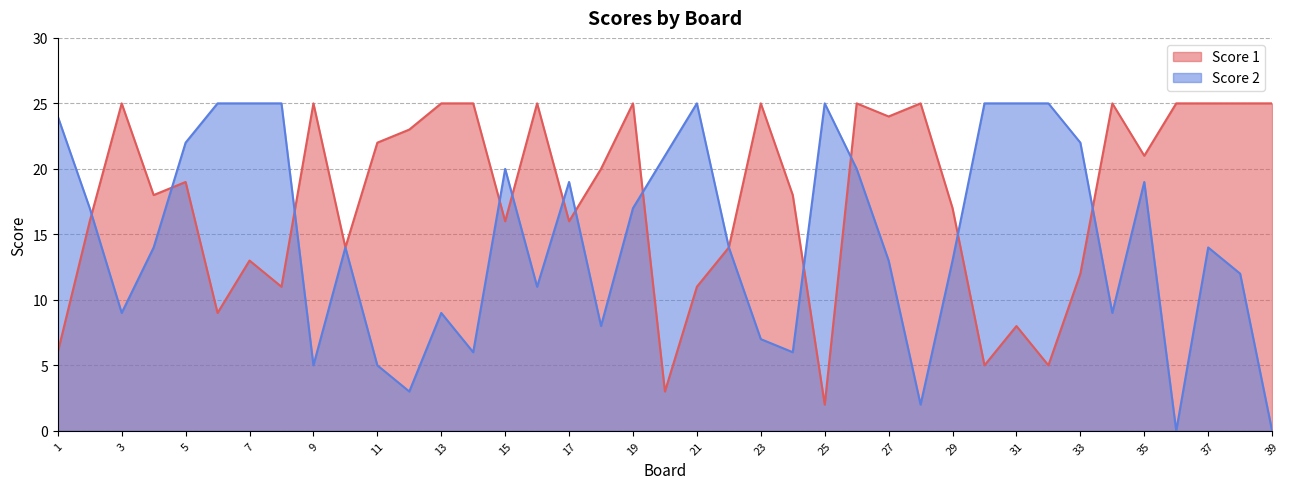

How many distinct data groups are displayed?

2